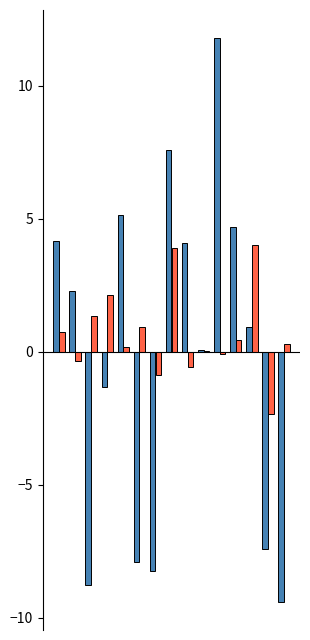

What is the maximum value shown in the chart?

11.8